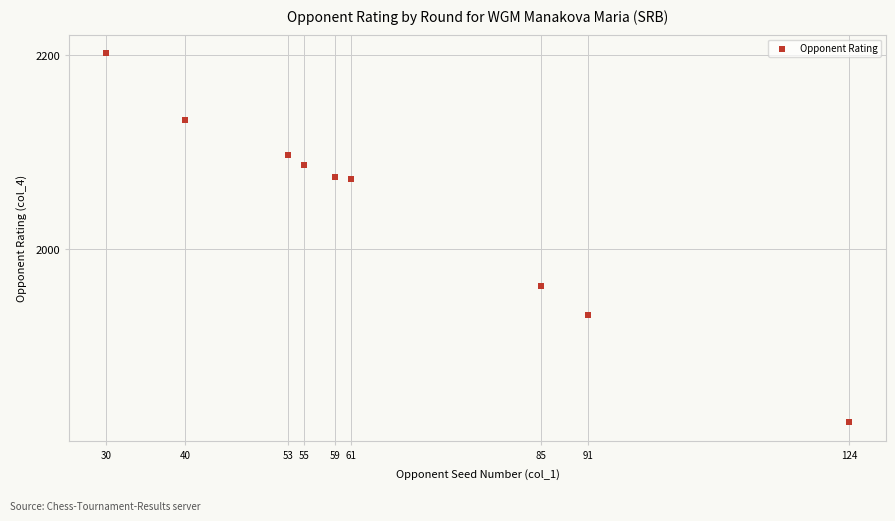

What is the range of Y values (max minus min)?

380